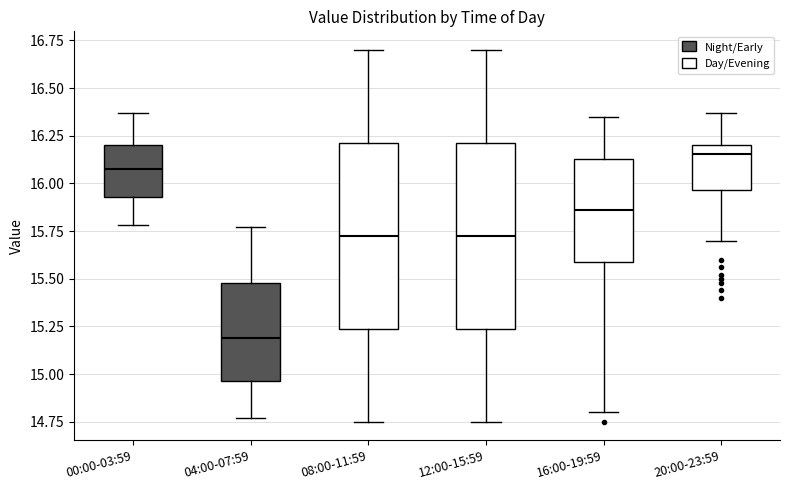

Where does the median line of the box for 16:00-19:59 sit on the y-axis? The values are not printed on the chart, so give them approximately, as read against the axis.

15.85